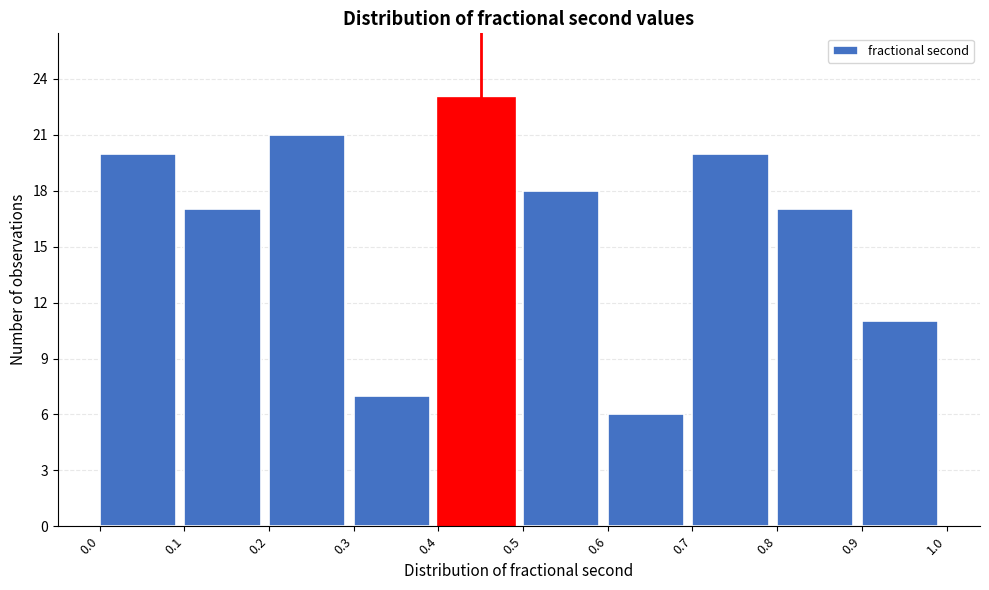

Reading left to right, transcribe this chart: for each bar, give the range it covers on the x-axis and its height. The values are not printed on the chart, so give them approximately, as read against the axis.

0.0 to 0.1: 20
0.1 to 0.2: 17
0.2 to 0.3: 21
0.3 to 0.4: 7
0.4 to 0.5: 23
0.5 to 0.6: 18
0.6 to 0.7: 6
0.7 to 0.8: 20
0.8 to 0.9: 17
0.9 to 1.0: 11